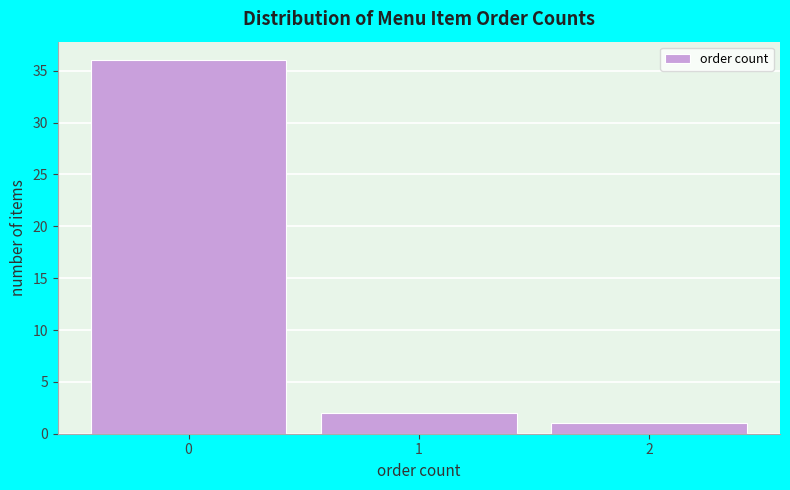

What is the height of the bar covering -0.5 to 0.5 on the x-axis? The values are not printed on the chart, so give them approximately, as read against the axis.

36